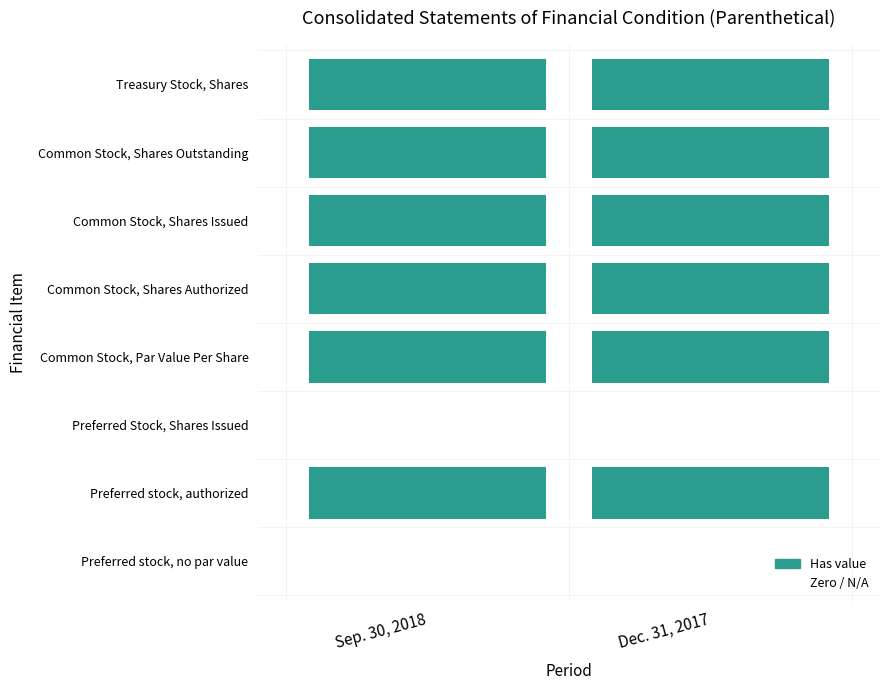

Which series has the widest spread of values?

Common Stock, Shares Outstanding